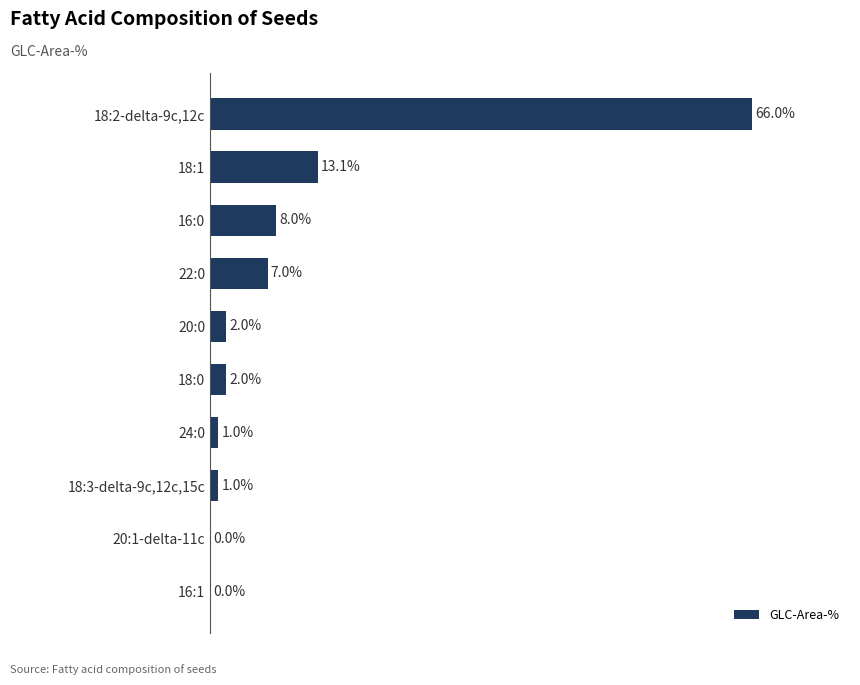

Are the bars grouped side by side (vs. stacked)?

No